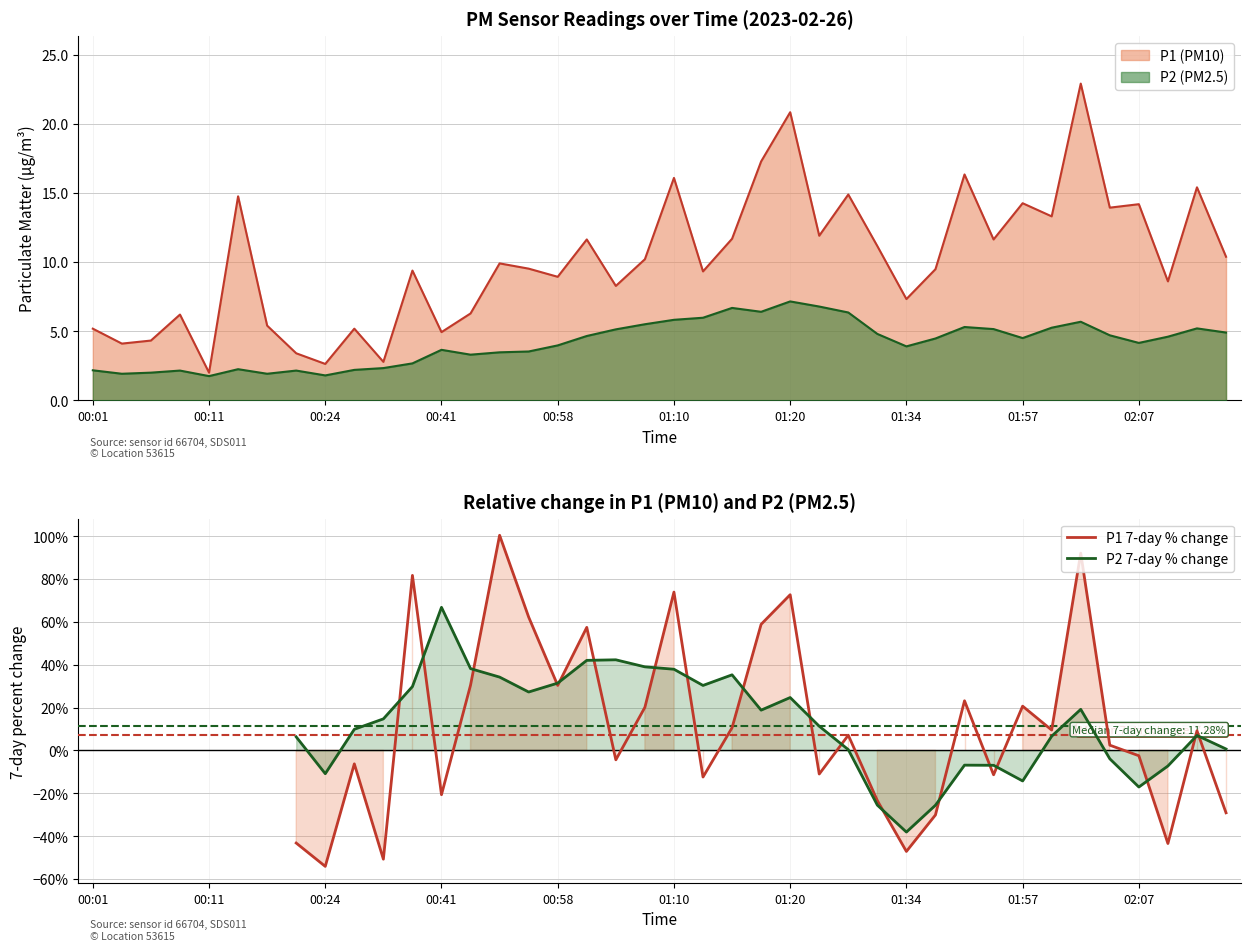

Is it true that P2 7-day % change equals 55.6 at 01:10?

False